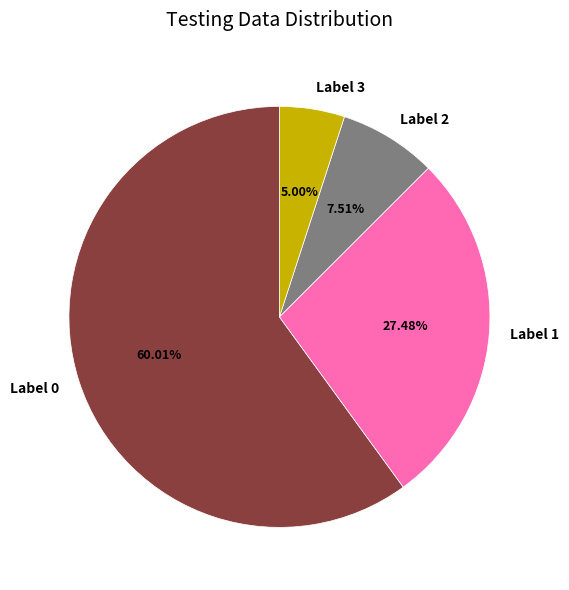

Is there any slice that represents more than half of the pie?

Yes